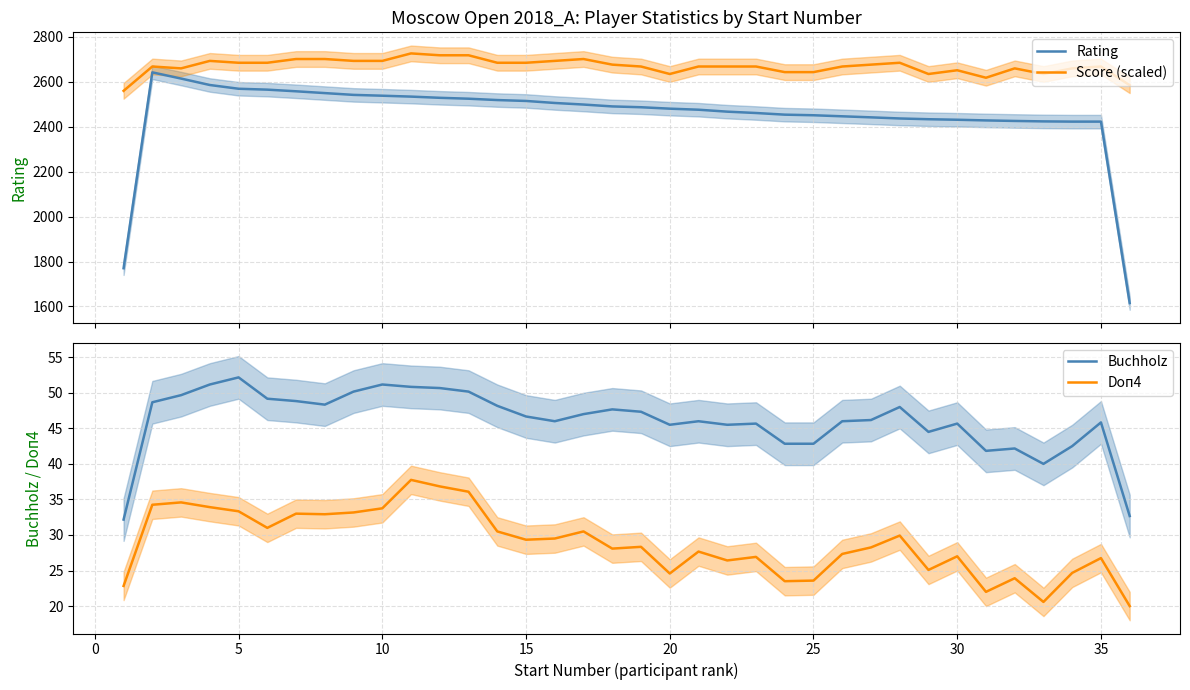

What is the difference between the maximum and minimum values in the Doп4 series?

17.8